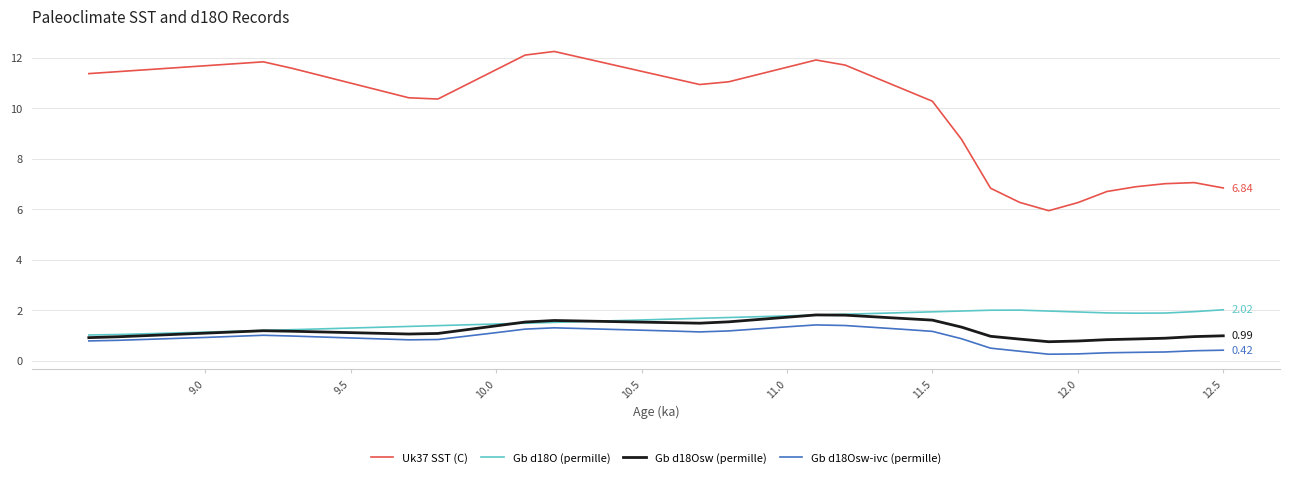

True or false: Uk37 SST (C) and Gb d18Osw-ivc (permille) intersect in this chart.

False